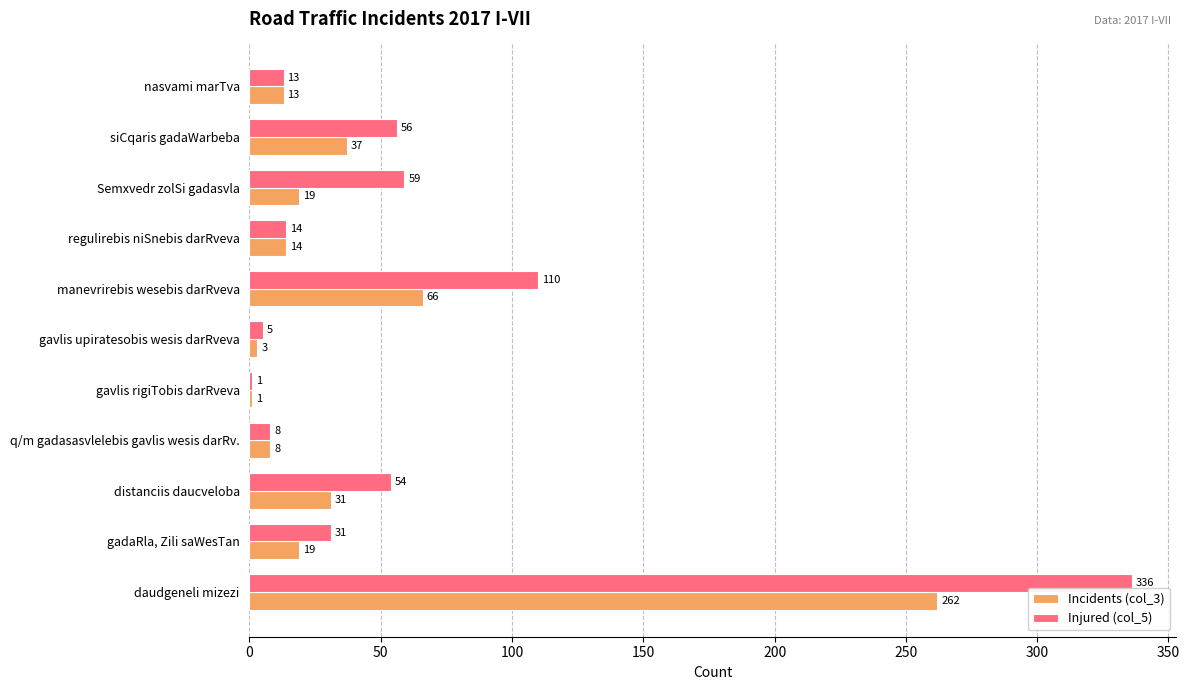

What is the average value of the Injured (col_5) series?

62